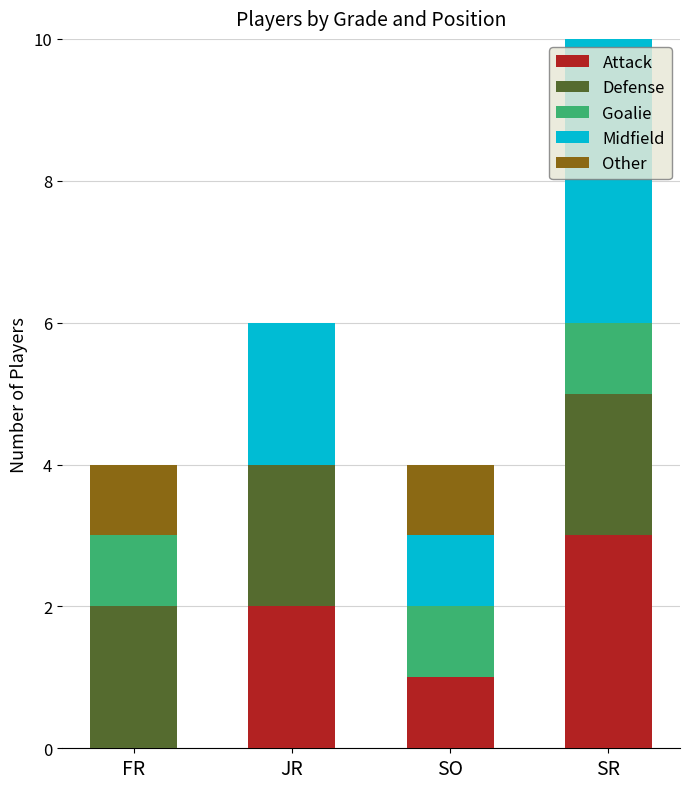

What is the difference between the maximum and minimum values in the Goalie series?

1